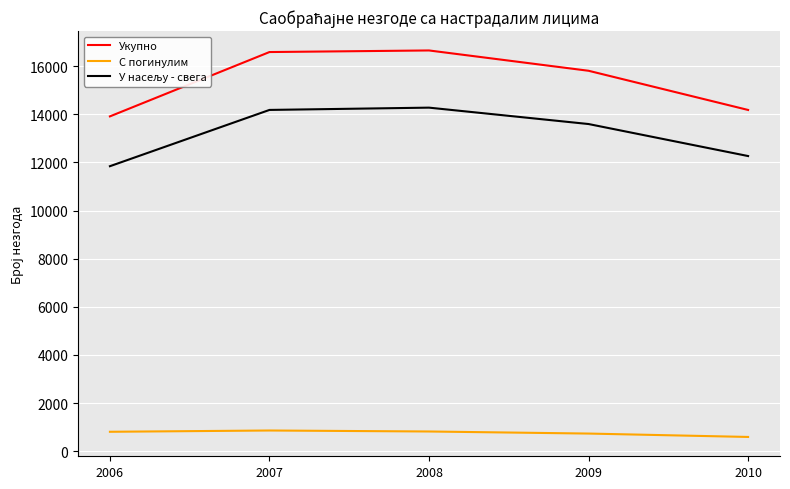

What is the minimum value for С погинулим?

593